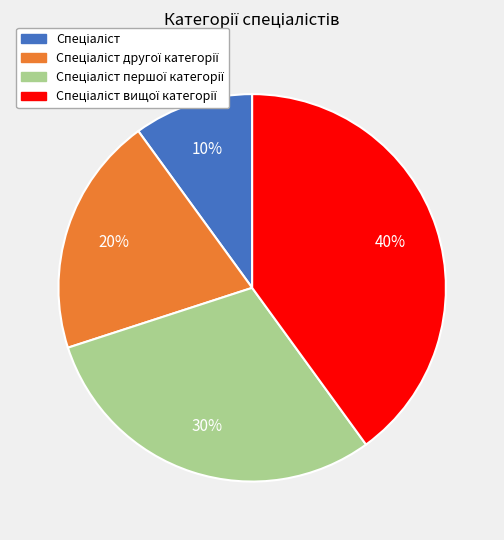

Count the number of slices in the pie.

4